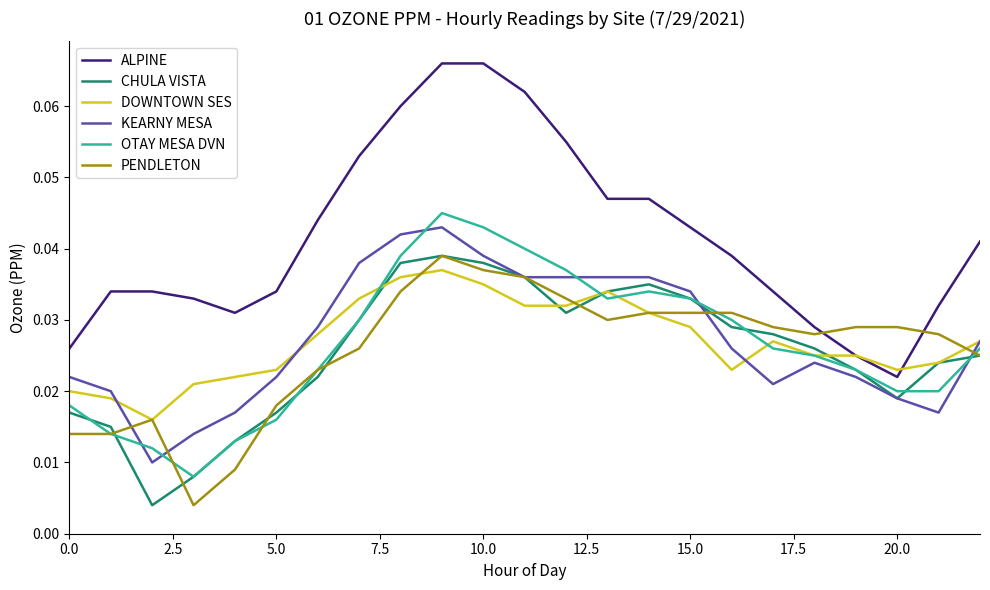

Which series has the largest total across all categories?

ALPINE